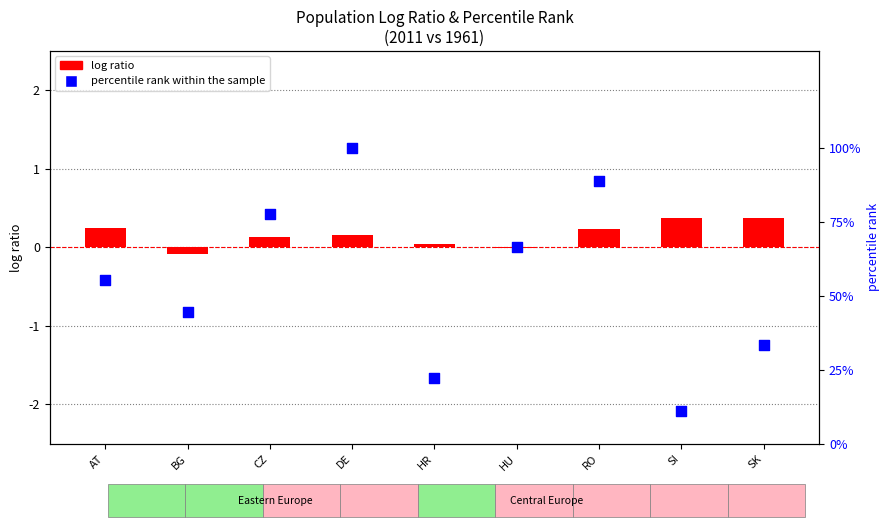

What is the total value across all series at CZ?

77.9